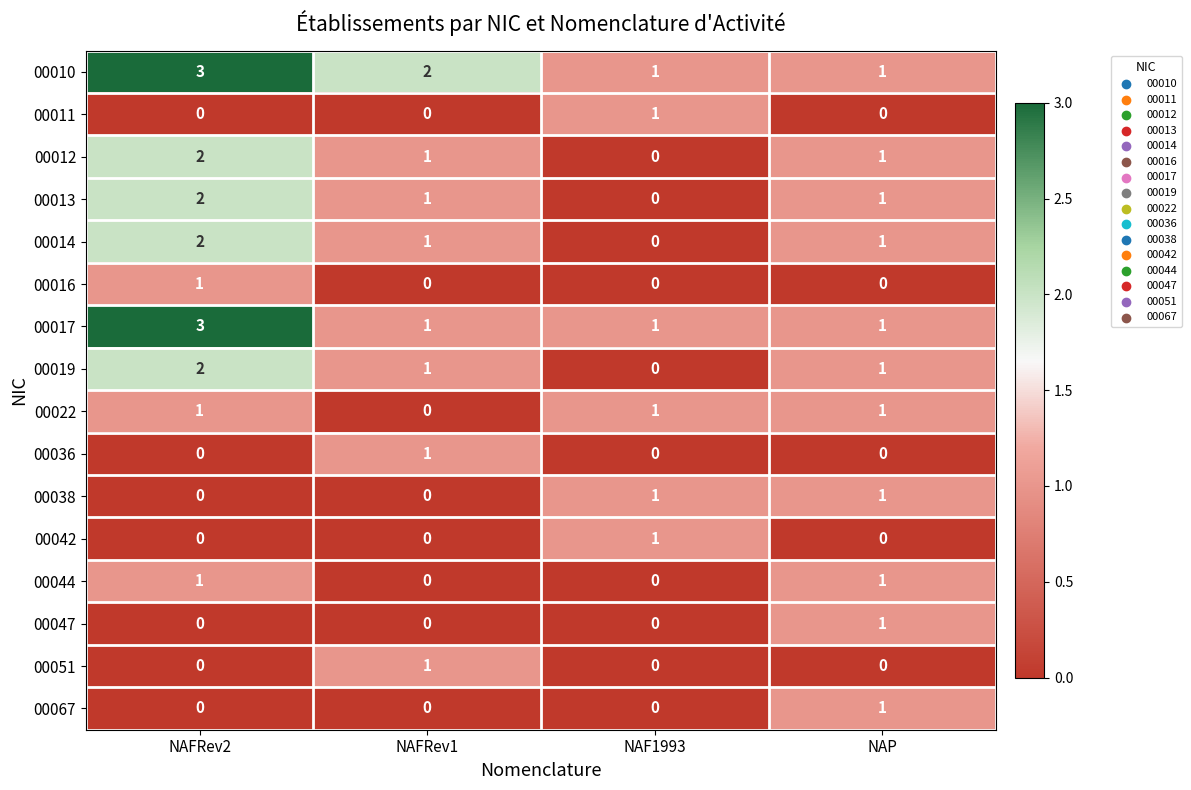

Count the 00013 values in the range 1 to 2.

3